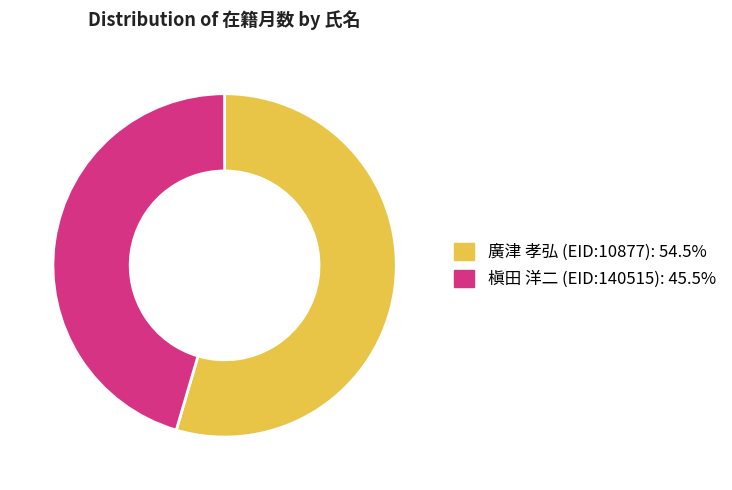

Rank the categories by value from lowest to highest.

槇田 洋二 (EID:140515), 廣津 孝弘 (EID:10877)